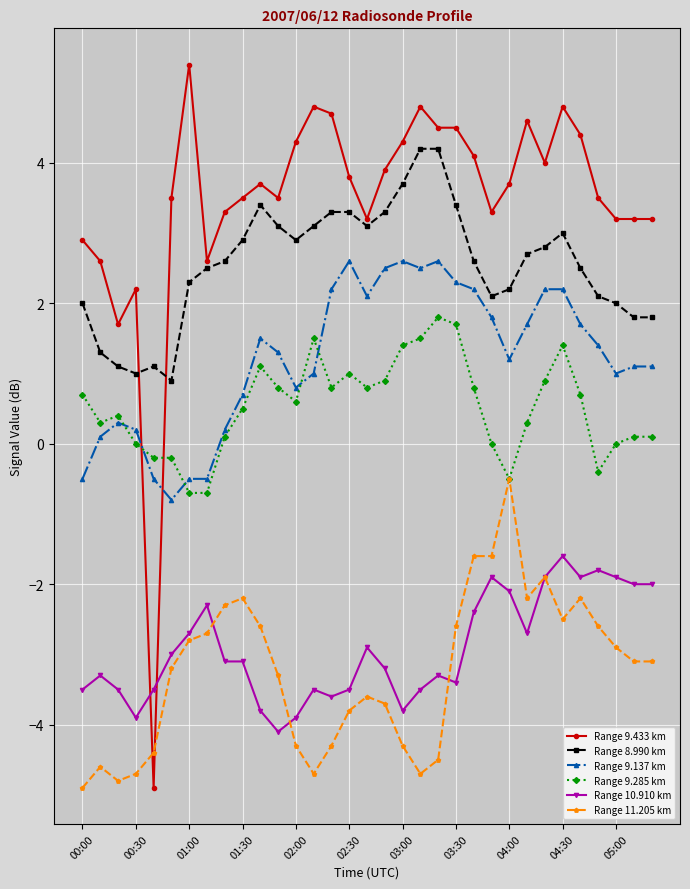

What is the minimum value shown in the chart?

-4.9